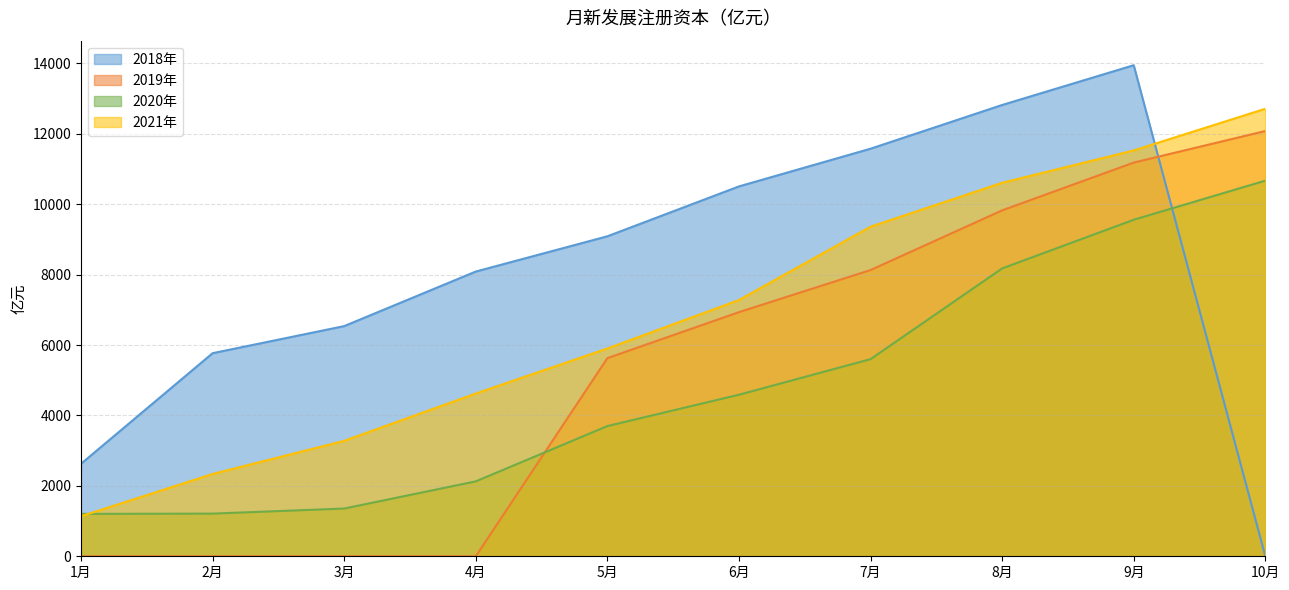

Is it true that 2019年 equals 3396.6 at 5月?

False